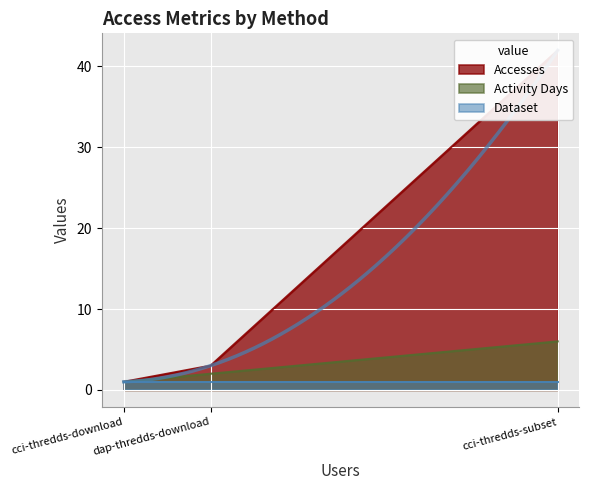

How many categories are shown in the chart?

3